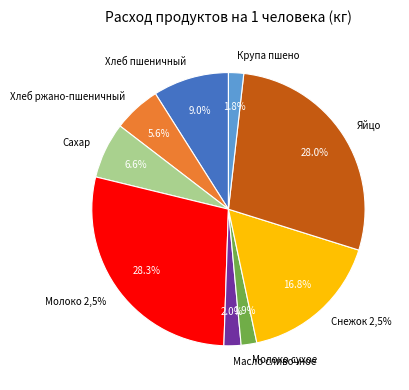

Rank the categories by value from lowest to highest.

Крупа пшено, Молоко сухое, Масло сливочное, Хлеб ржано-пшеничный, Сахар, Хлеб пшеничный, Снежок 2,5%, Яйцо, Молоко 2,5%